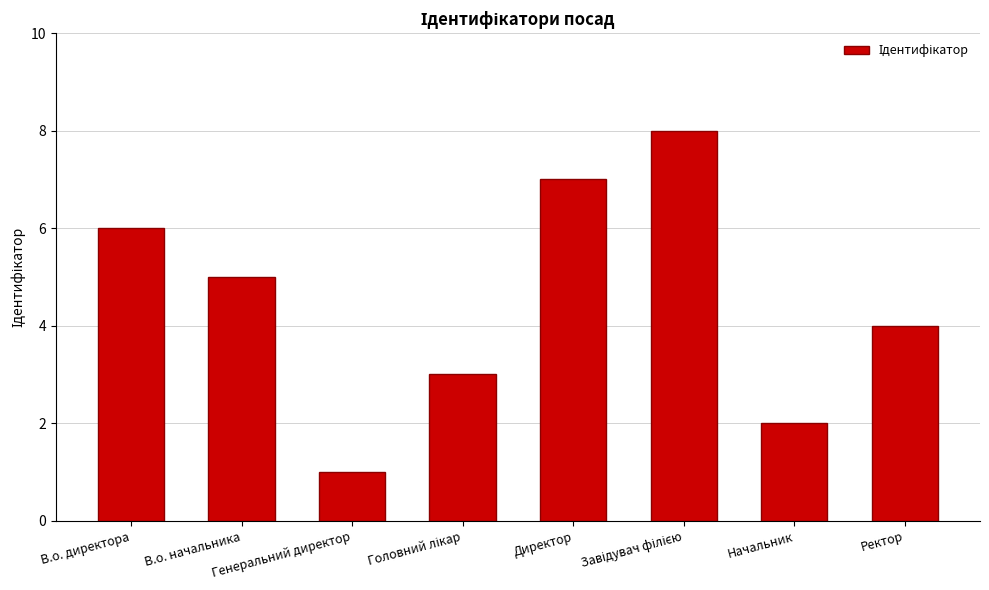

What is the change in value from В.о. директора to В.о. начальника?

-1